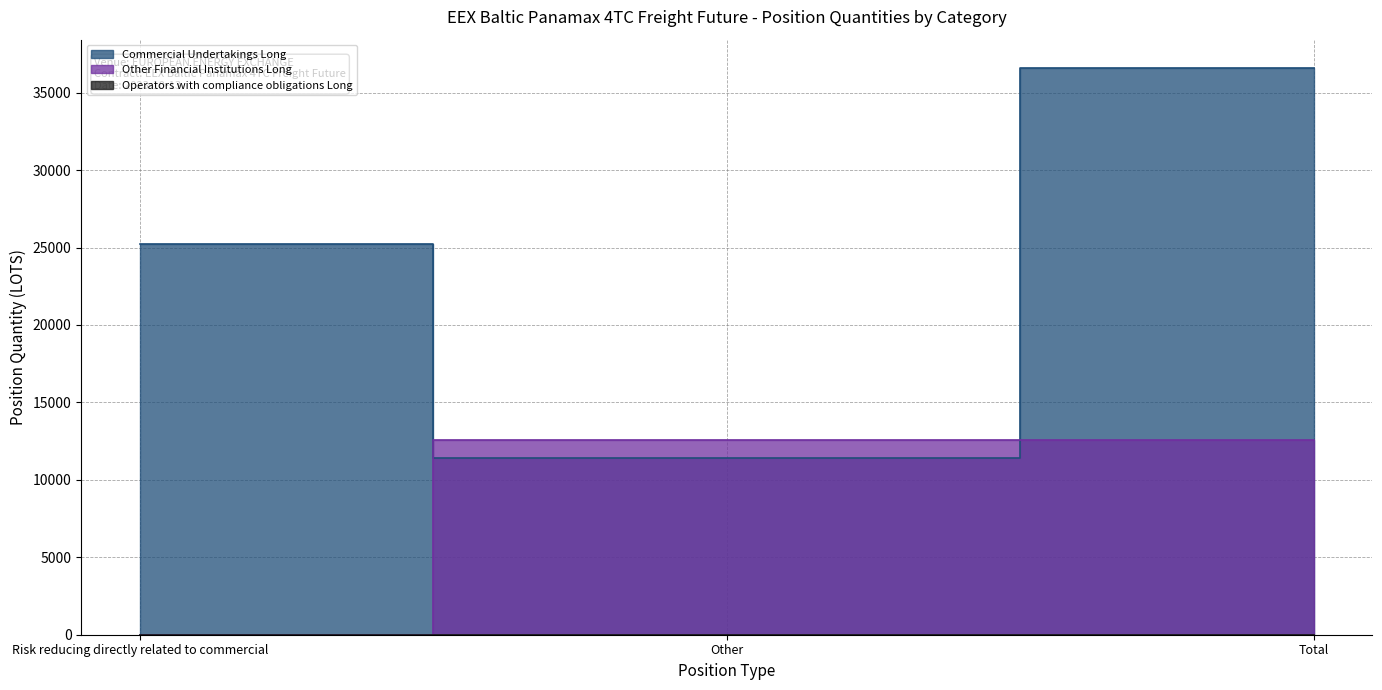

What is the average value of the Other Financial Institutions Long series?

8400.4